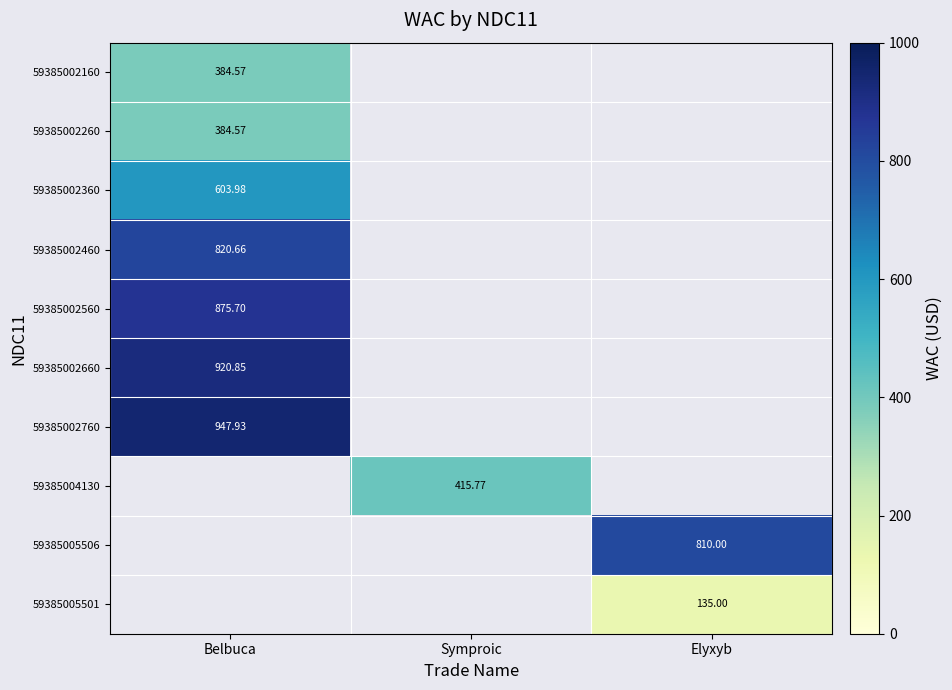

How many positive values does the 59385002660 series have?

1